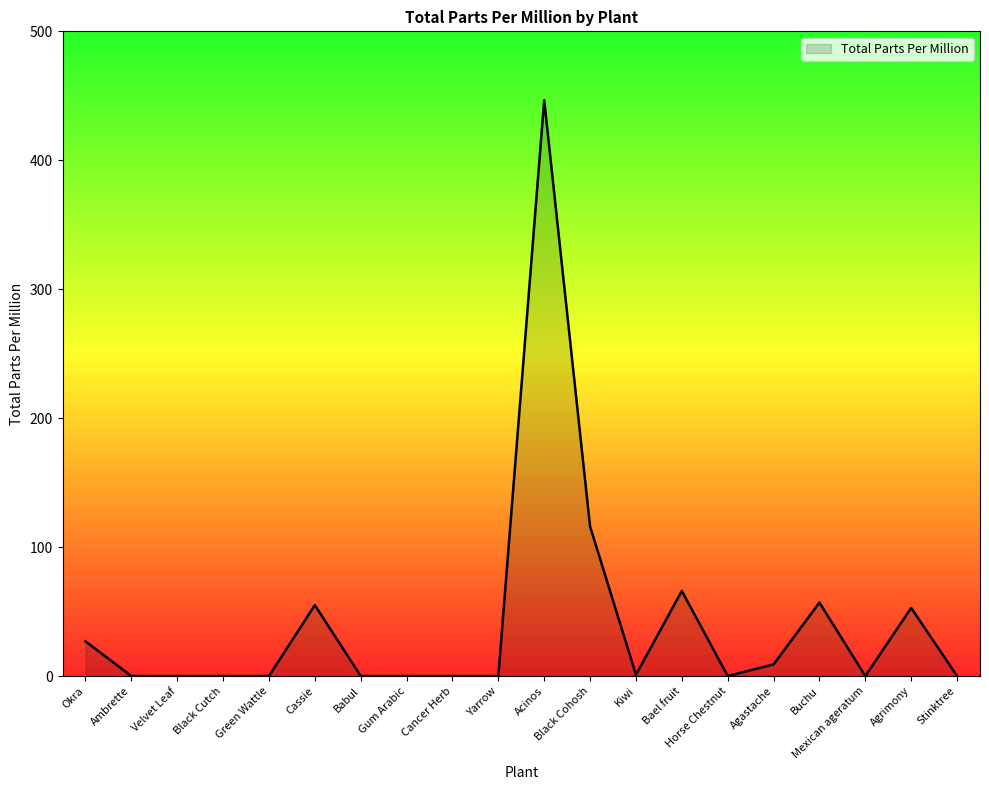

What is the average value?

41.5